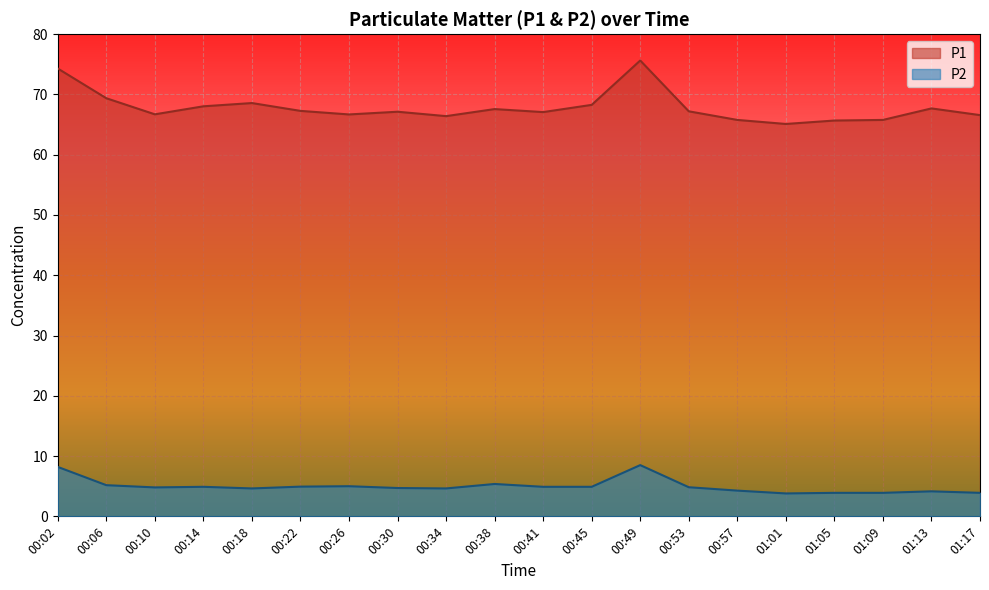

What is the difference between the P1 values at 00:10 and 00:38?

0.9